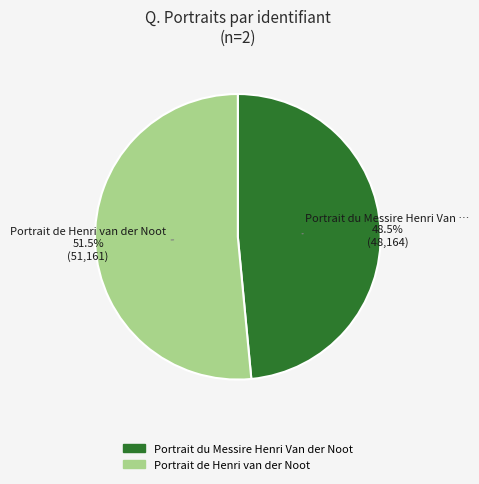

To the nearest percent, what is the difference between the Portrait du Messire Henri Van der Noot and Portrait de Henri van der Noot slice percentages?

3%